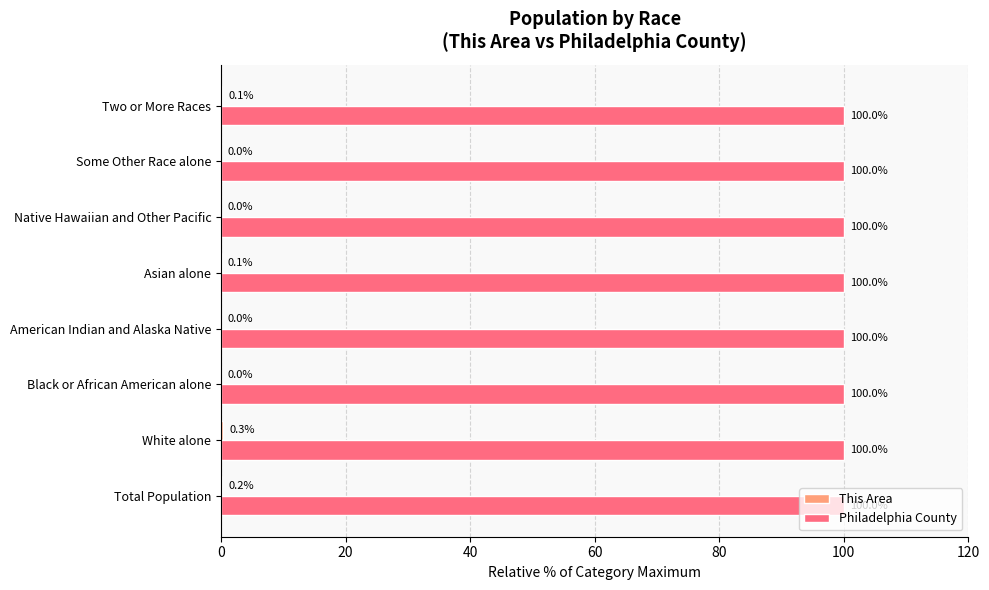

What is the maximum value shown in the chart?

100.0